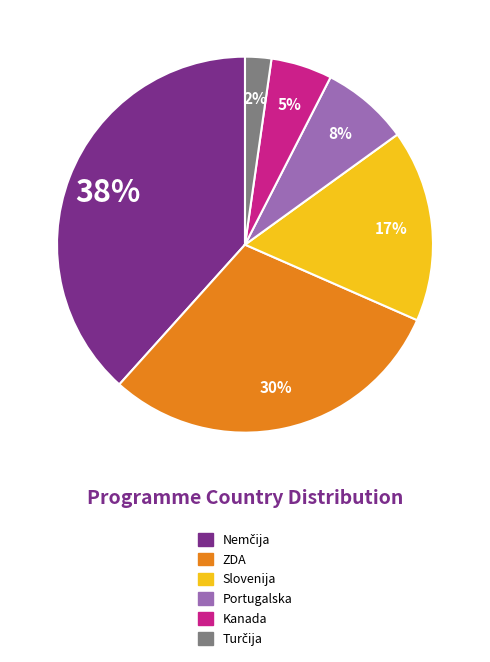

Which has a higher value, Kanada or ZDA?

ZDA